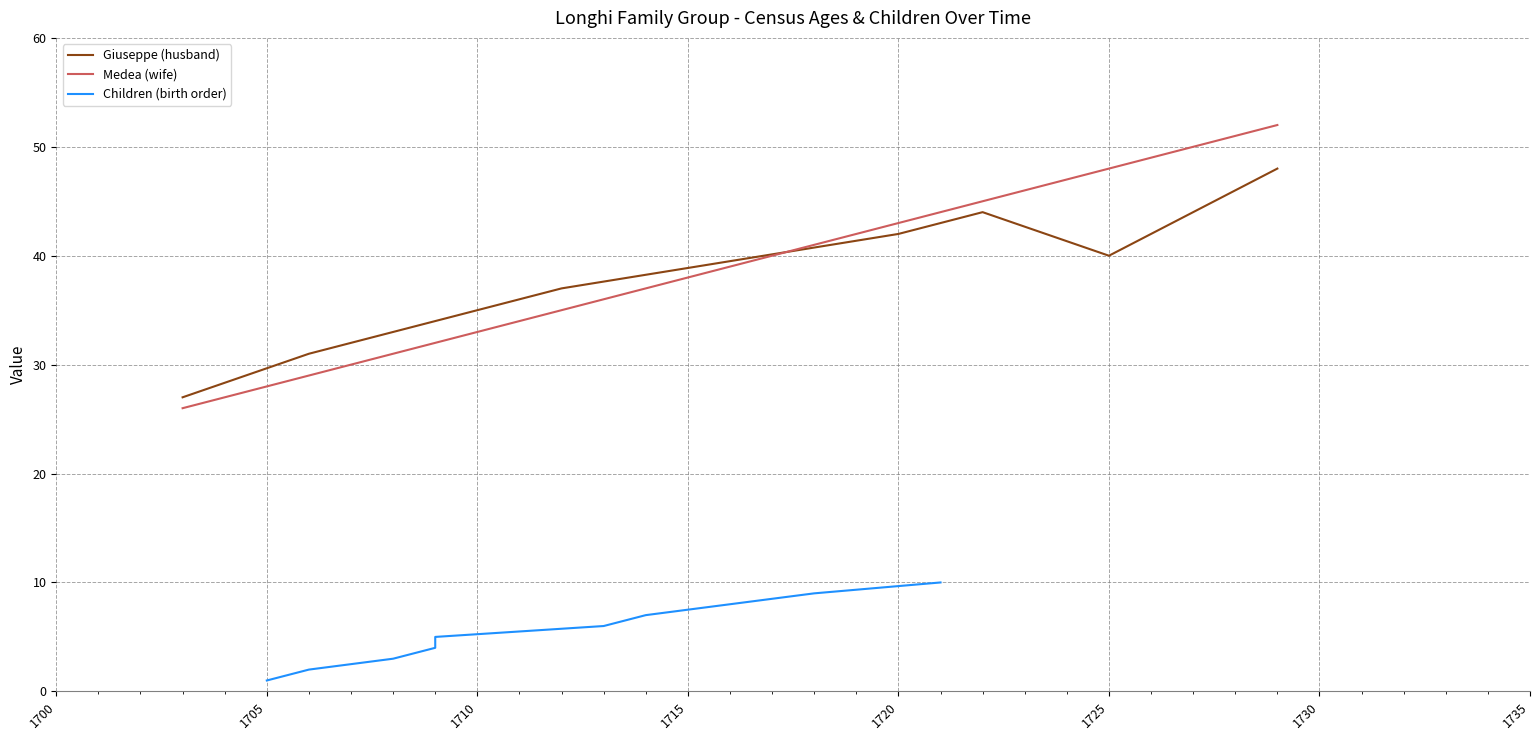

True or false: Giuseppe has more than 2 interior local peaks.

False